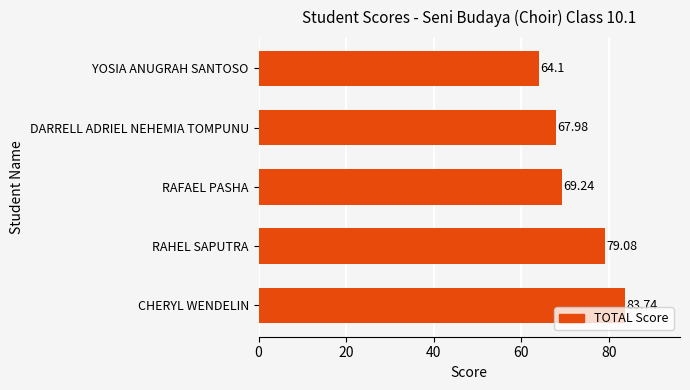

How many values exceed 69?

3